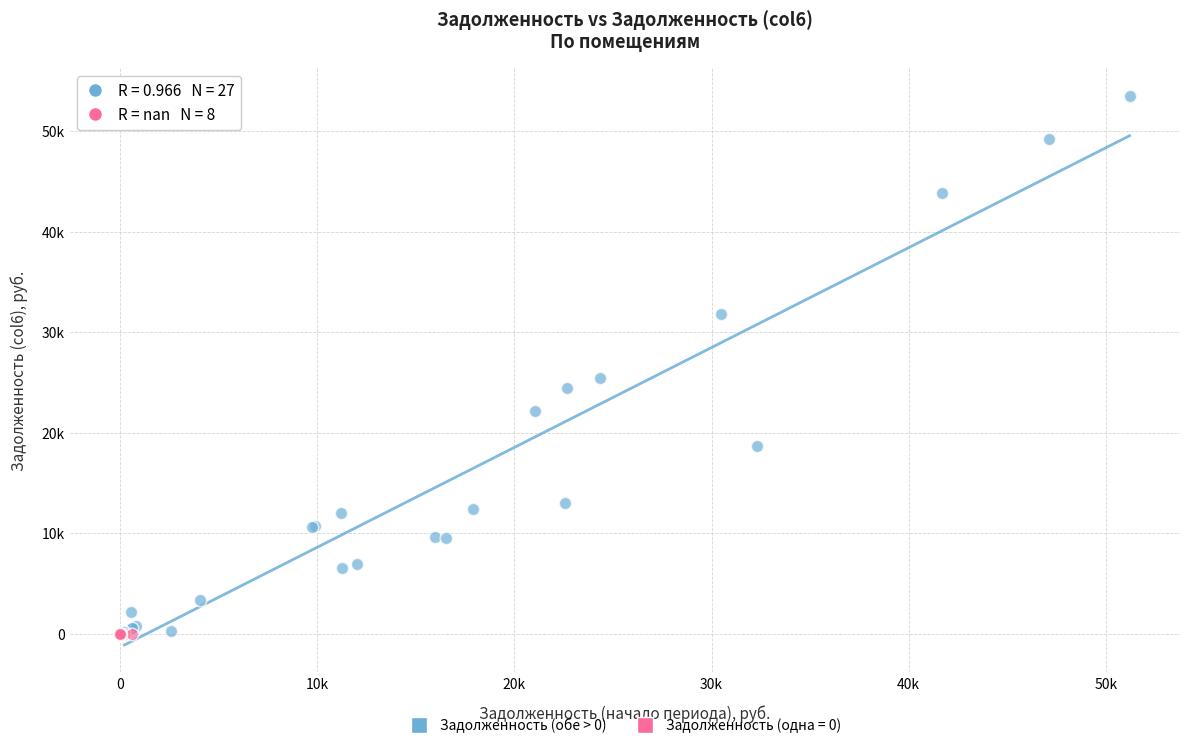

What are all the series names shown in the legend?

Задолженность (обе > 0), Задолженность (одна = 0)